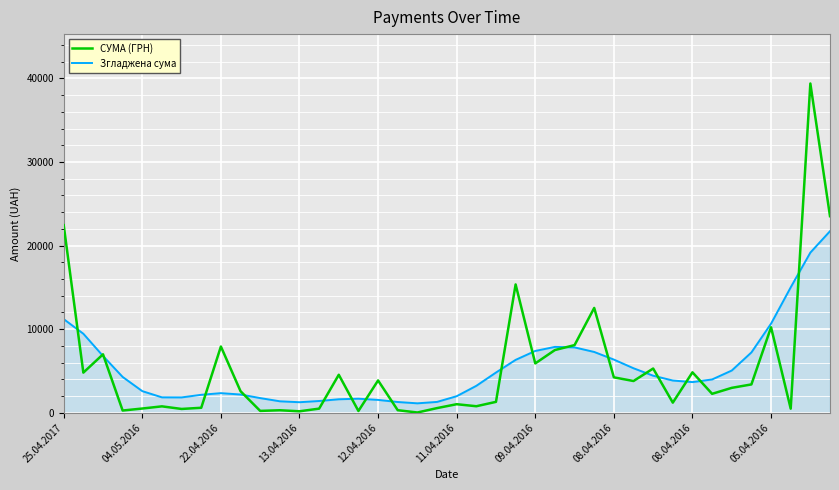

List the series in order of their peak value, highest first.

СУМА (ГРН), Згладжена сума